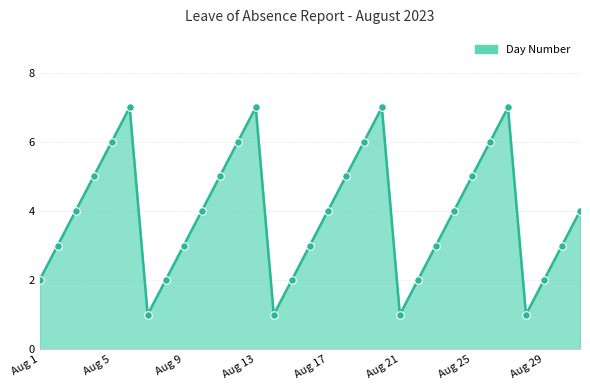

What is the maximum value shown in the chart?

7